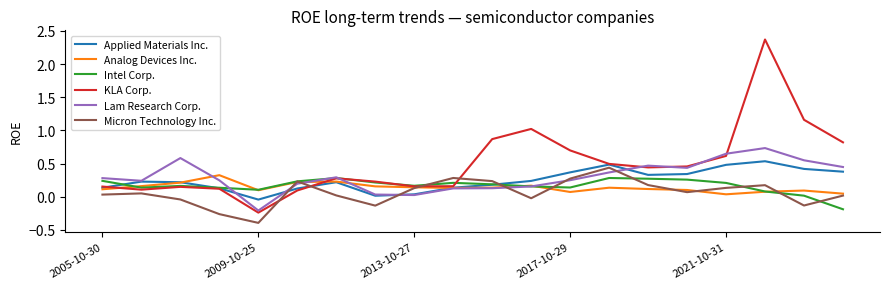

Which series has the largest total across all categories?

KLA Corp.